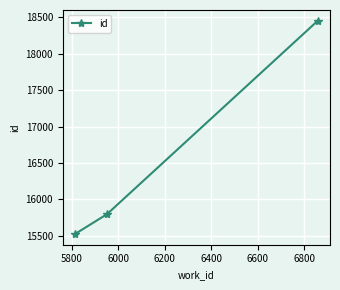

What is the difference between the maximum and minimum values?

2929